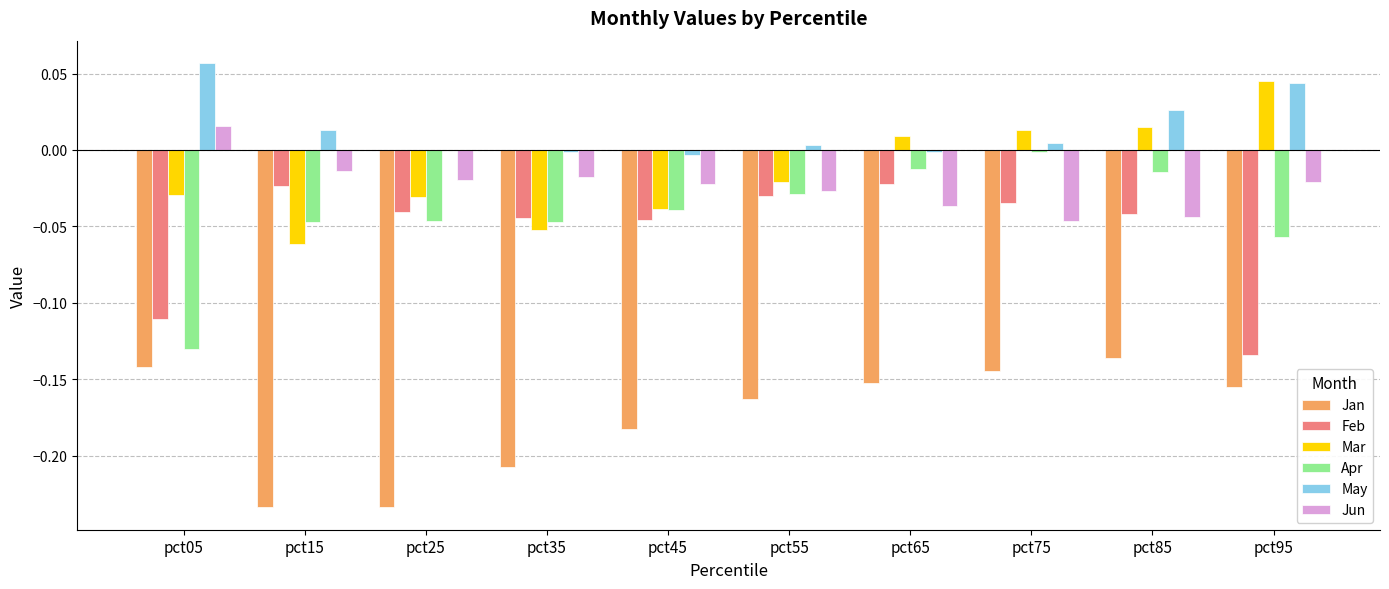

What is the sum of all Feb values?

-0.5